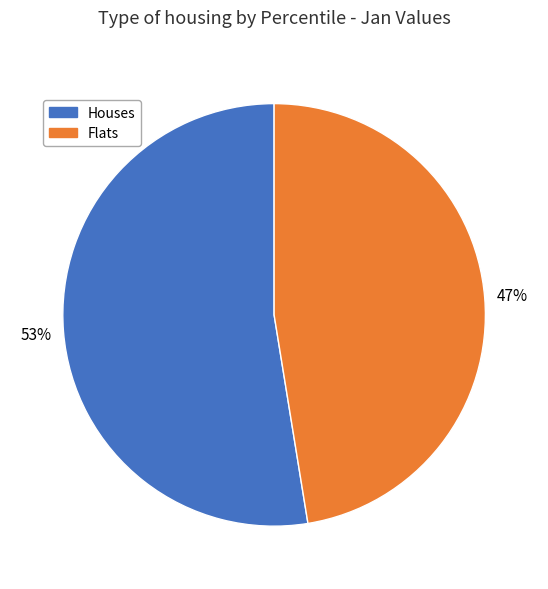

How many slices are in this pie chart?

2